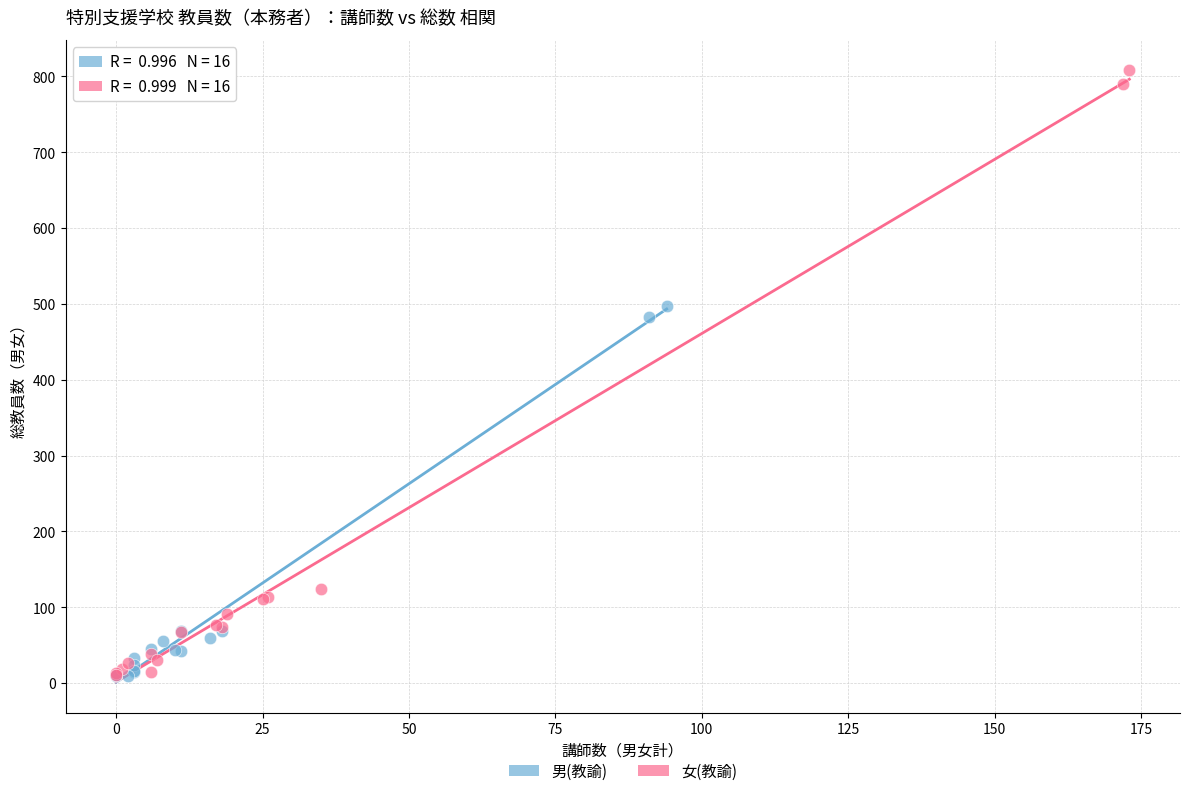

Which series reaches the maximum Y coordinate?

女(教諭)